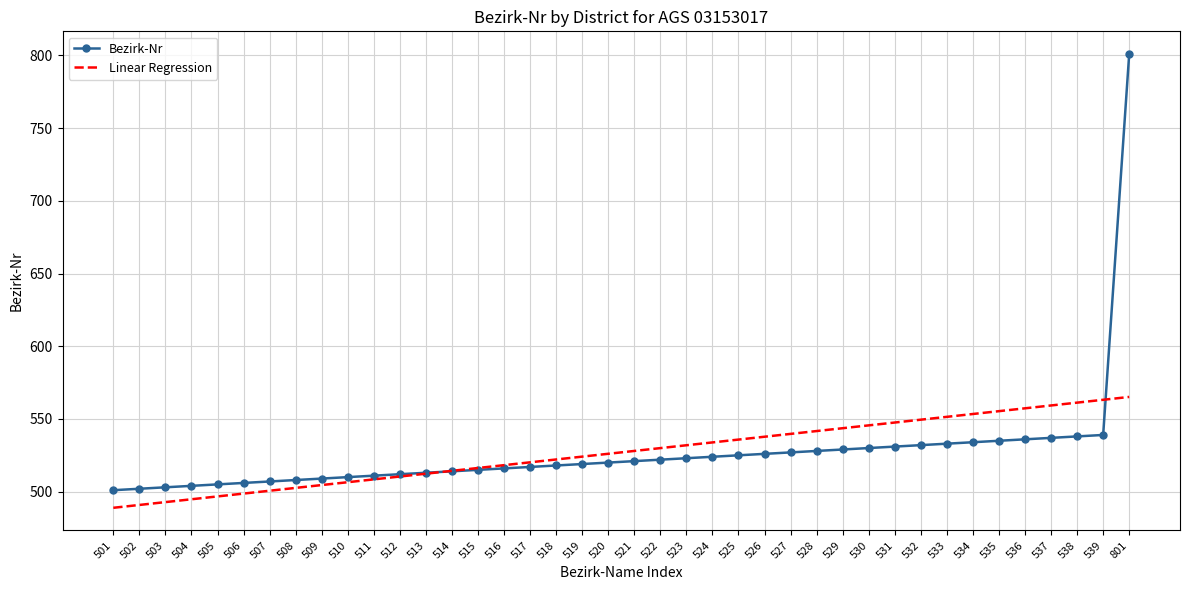

List the series in order of their peak value, highest first.

Bezirk-Nr, Linear Regression